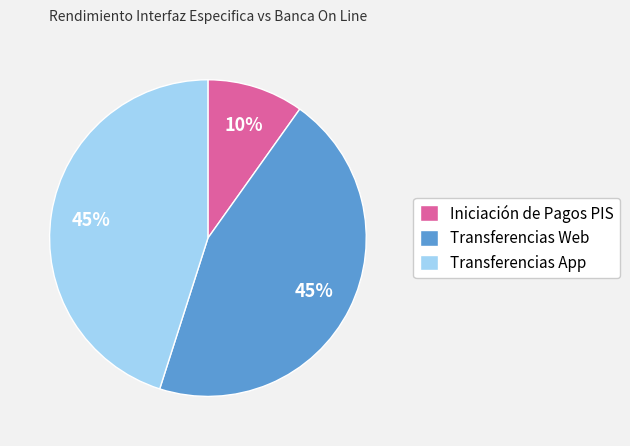

To the nearest percent, what is the average slice percentage?

33%